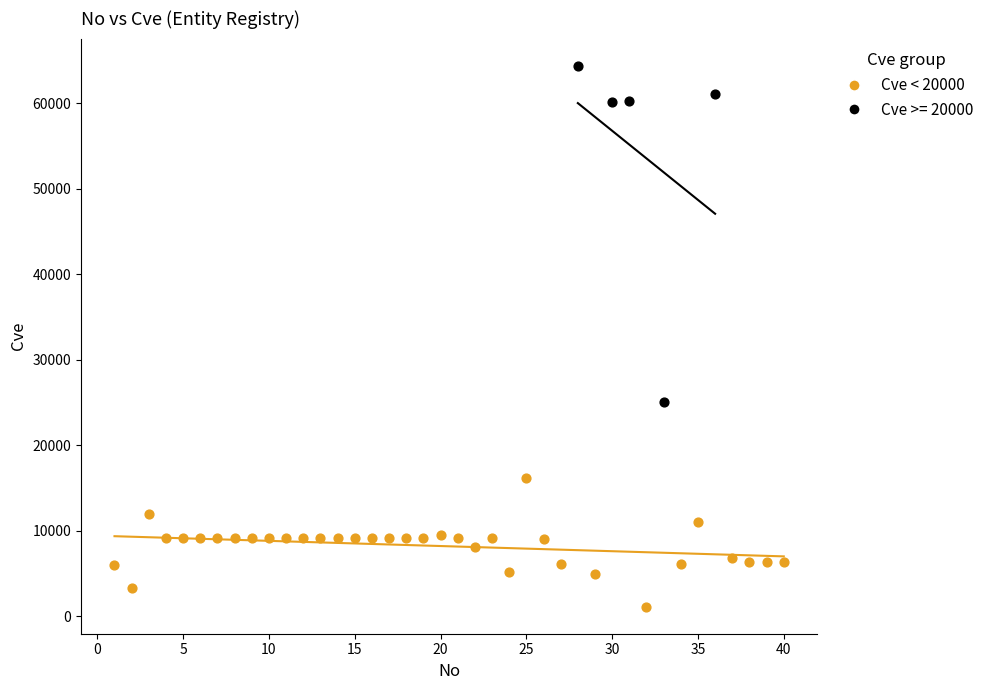

Which series contains the lowest Y value?

Cve < 20000